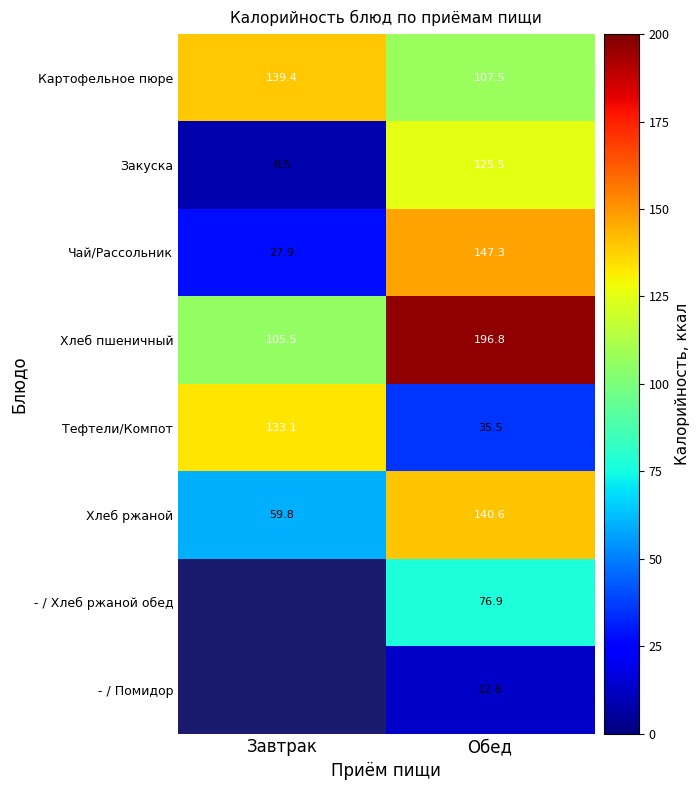

Is the value of Картофельное пюре at Завтрак greater than the value of - / Помидор at Обед?

Yes